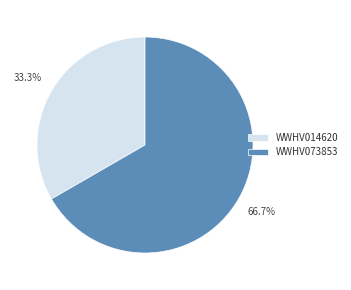

Approximately how many times larger is the value at WWHV073853 compared to WWHV014620?

2.0